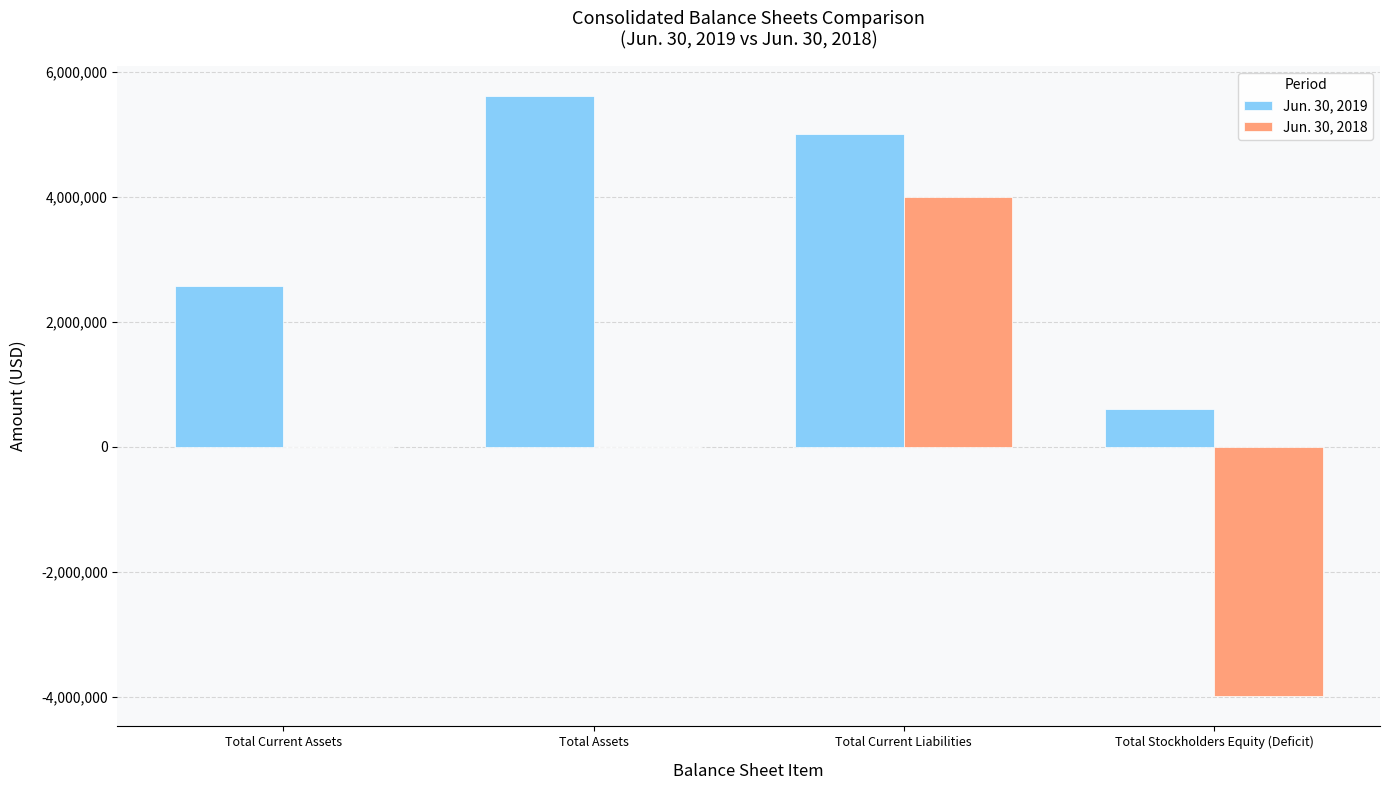

How many series are shown in this chart?

2